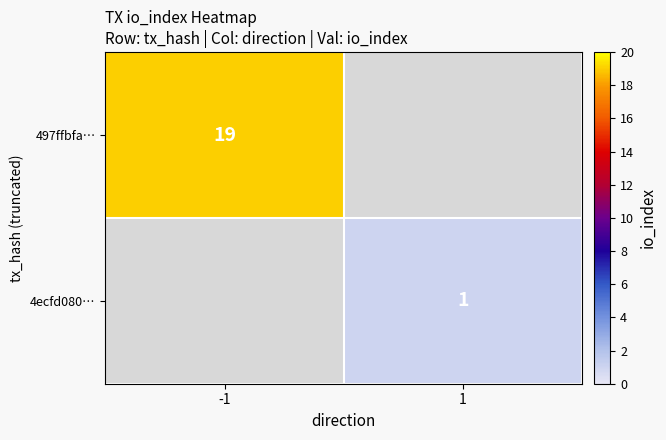

How many data points does each series have?

2